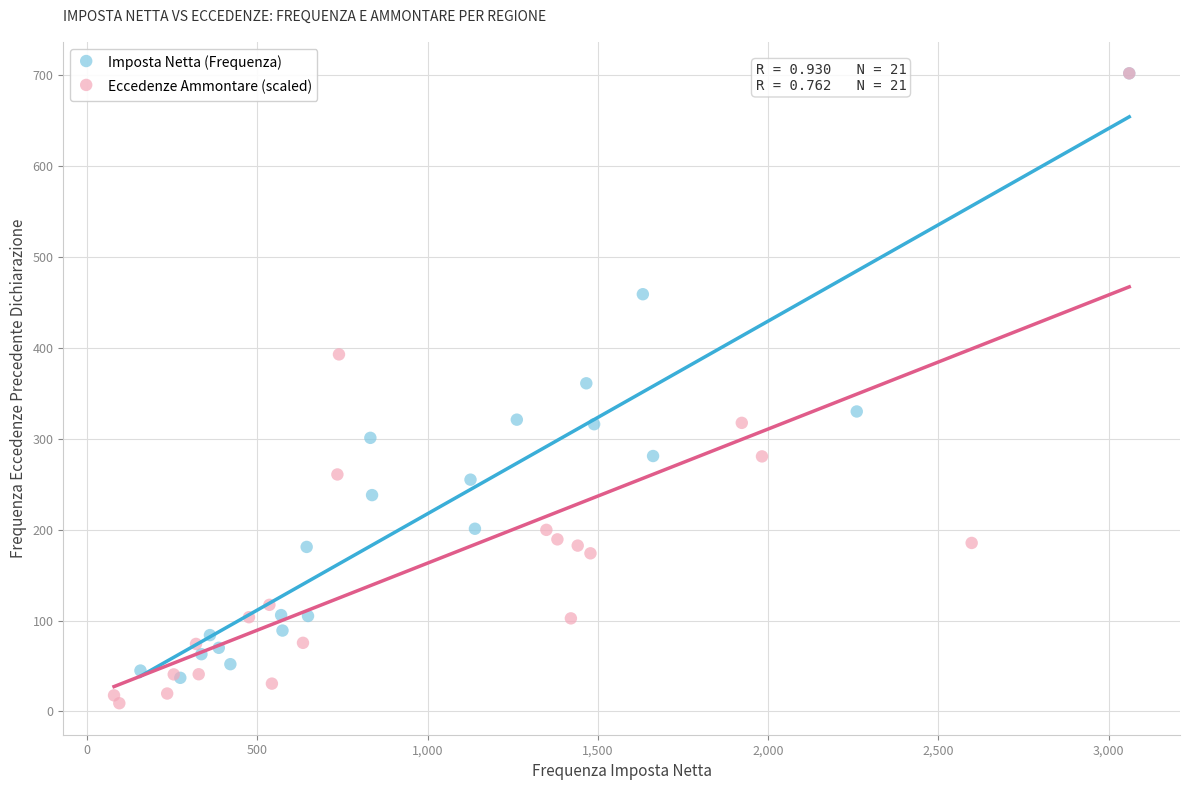

Which series has the largest Y range (max minus min)?

Eccedenze Ammontare (scaled)